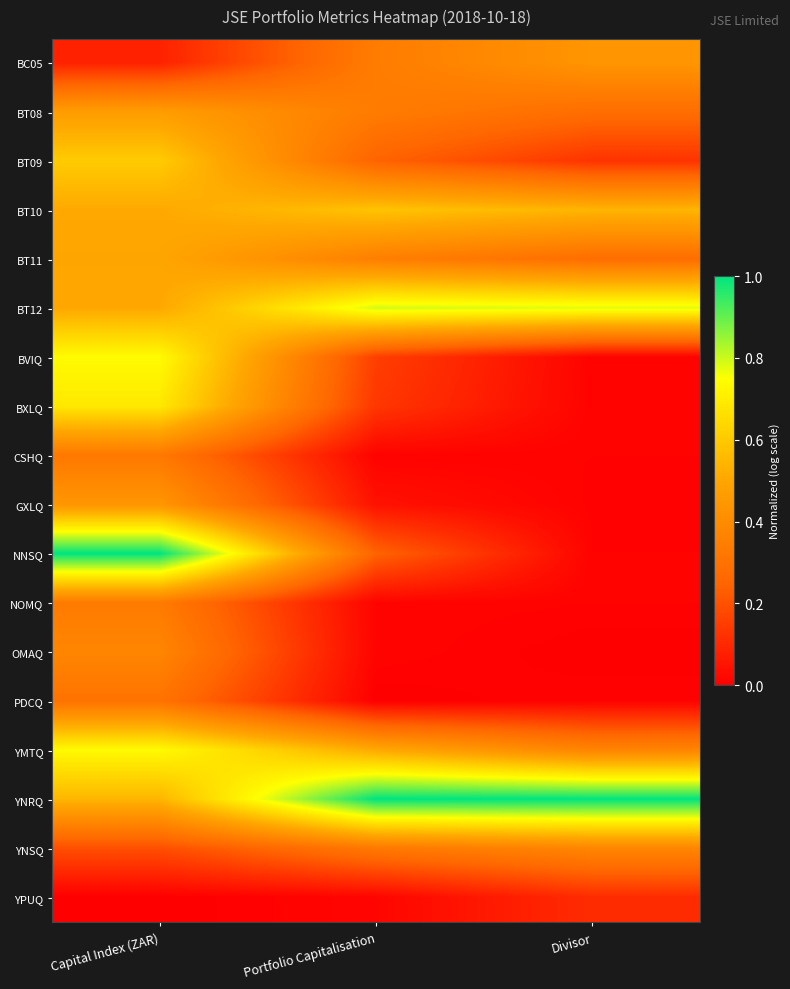

Reading left to right, transcribe all the data shown in this chart.

BC05: Capital Index (ZAR)=0.1	Portfolio Capitalisation=0.3	Divisor=0.4
BT08: Capital Index (ZAR)=0.5	Portfolio Capitalisation=0.3	Divisor=0.3
BT09: Capital Index (ZAR)=0.6	Portfolio Capitalisation=0.2	Divisor=0.1
BT10: Capital Index (ZAR)=0.5	Portfolio Capitalisation=0.6	Divisor=0.5
BT11: Capital Index (ZAR)=0.5	Portfolio Capitalisation=0.3	Divisor=0.3
BT12: Capital Index (ZAR)=0.5	Portfolio Capitalisation=0.8	Divisor=0.8
BVIQ: Capital Index (ZAR)=0.7	Portfolio Capitalisation=0.2	Divisor=0.0
BXLQ: Capital Index (ZAR)=0.7	Portfolio Capitalisation=0.1	Divisor=0.0
CSHQ: Capital Index (ZAR)=0.3	Portfolio Capitalisation=0.0	Divisor=0.0
GXLQ: Capital Index (ZAR)=0.4	Portfolio Capitalisation=0.0	Divisor=0.0
NNSQ: Capital Index (ZAR)=1.0	Portfolio Capitalisation=0.2	Divisor=0.0
NOMQ: Capital Index (ZAR)=0.3	Portfolio Capitalisation=0.0	Divisor=0.0
OMAQ: Capital Index (ZAR)=0.4	Portfolio Capitalisation=0.0	Divisor=0.0
PDCQ: Capital Index (ZAR)=0.3	Portfolio Capitalisation=0.0	Divisor=0.0
YMTQ: Capital Index (ZAR)=0.7	Portfolio Capitalisation=0.5	Divisor=0.4
YNRQ: Capital Index (ZAR)=0.5	Portfolio Capitalisation=1.0	Divisor=1.0
YNSQ: Capital Index (ZAR)=0.2	Portfolio Capitalisation=0.3	Divisor=0.4
YPUQ: Capital Index (ZAR)=0.0	Portfolio Capitalisation=0.0	Divisor=0.1